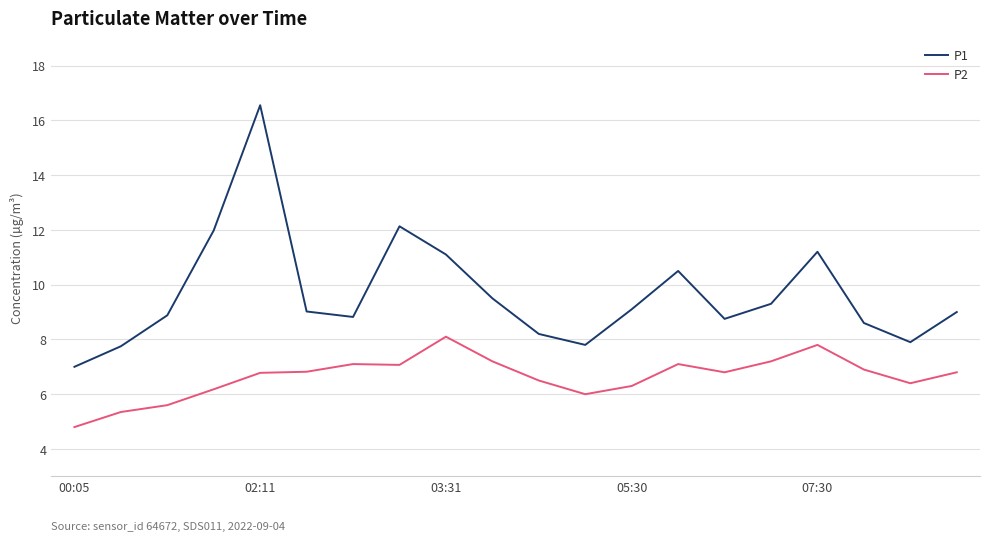

Which series has the widest spread of values?

P1